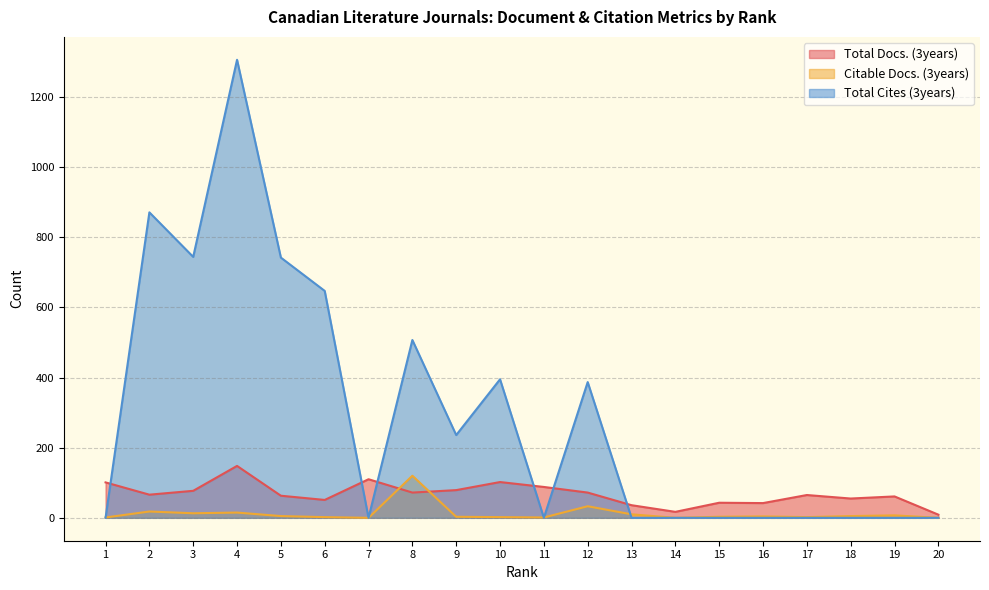

How many interior local peaks does the Total Cites (3years) series have?

5